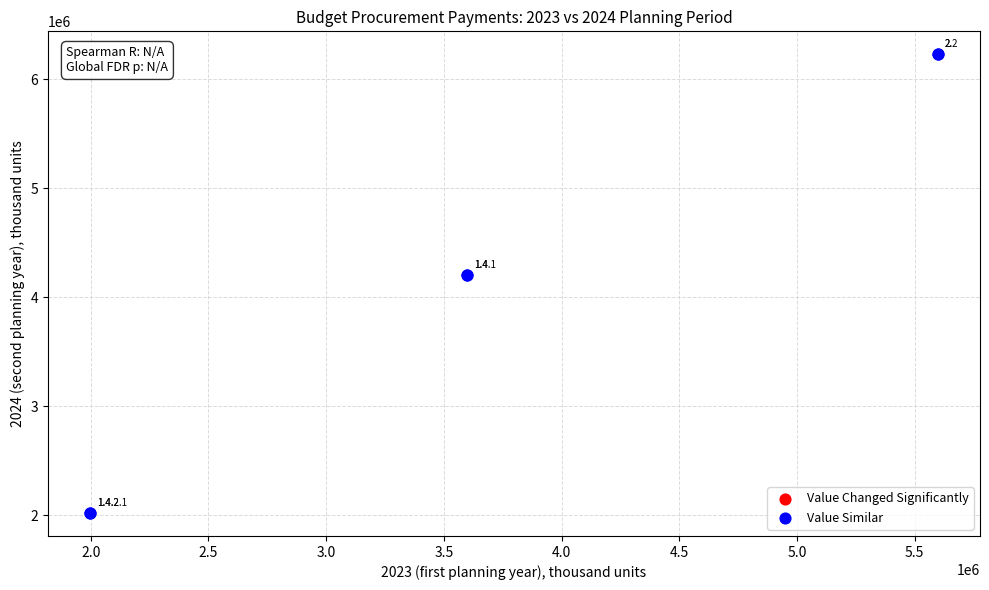

What Y value in the scatter plot is closest to 4126229?

4208191.9